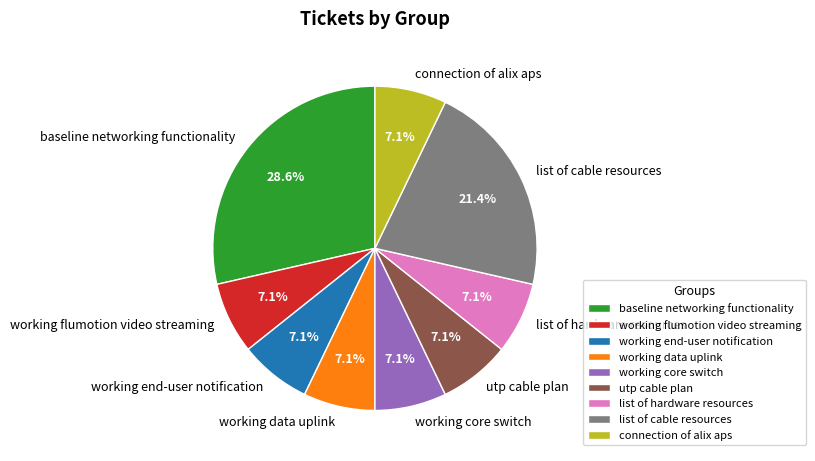

What is the total percentage of list of cable resources and connection of alix aps?

28.6%